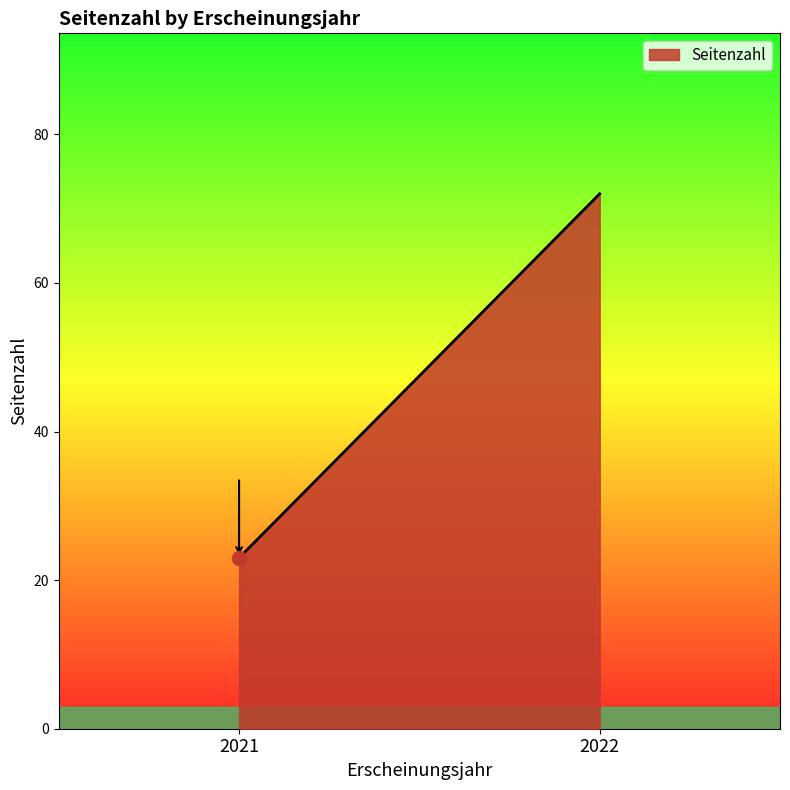

What value does the data have at 2022, to the nearest 10?

70